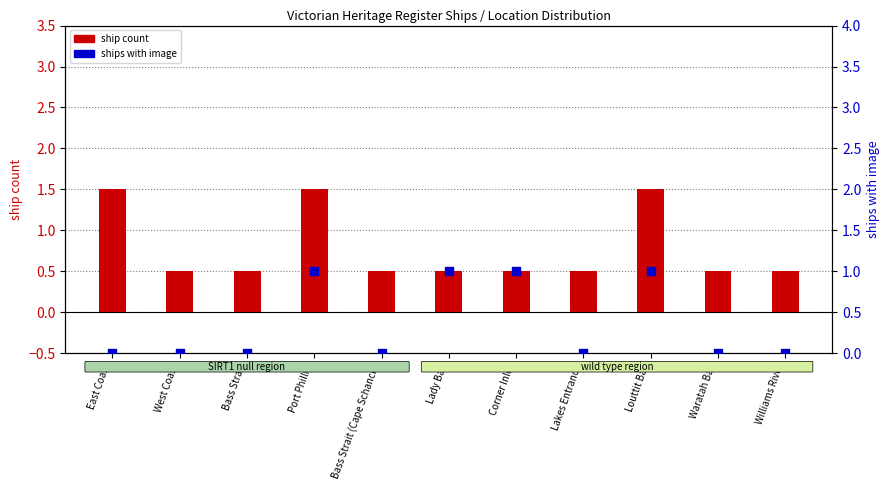

At which category is the sum across all series the highest?

Port Phillip